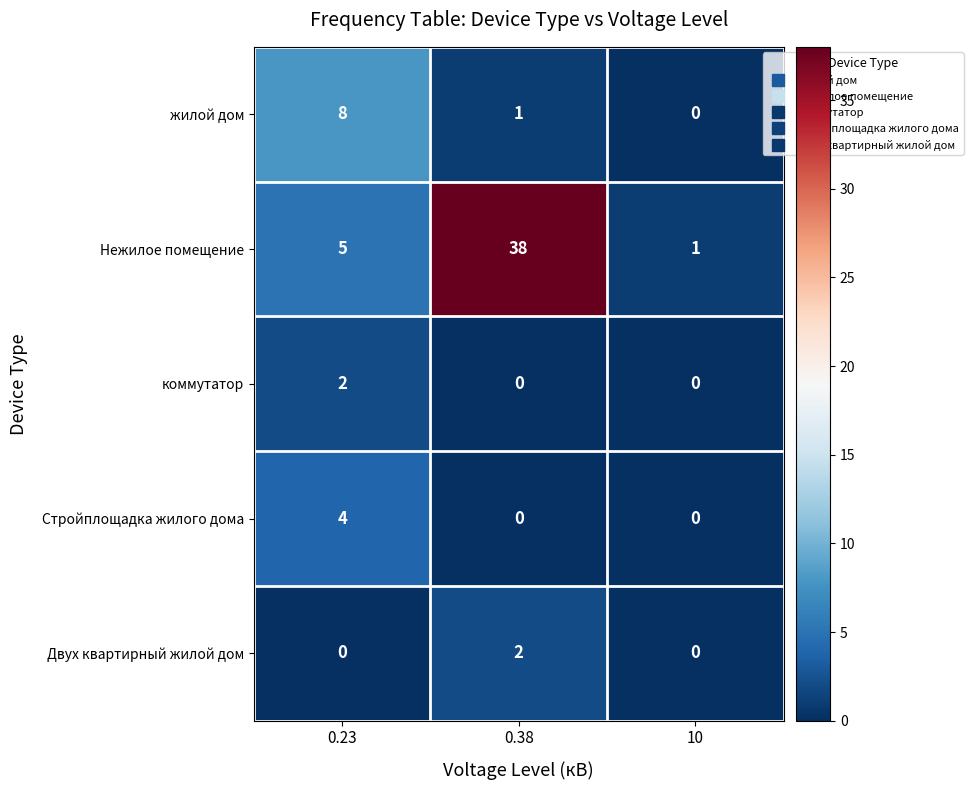

What is the total value across all series at 10?

1